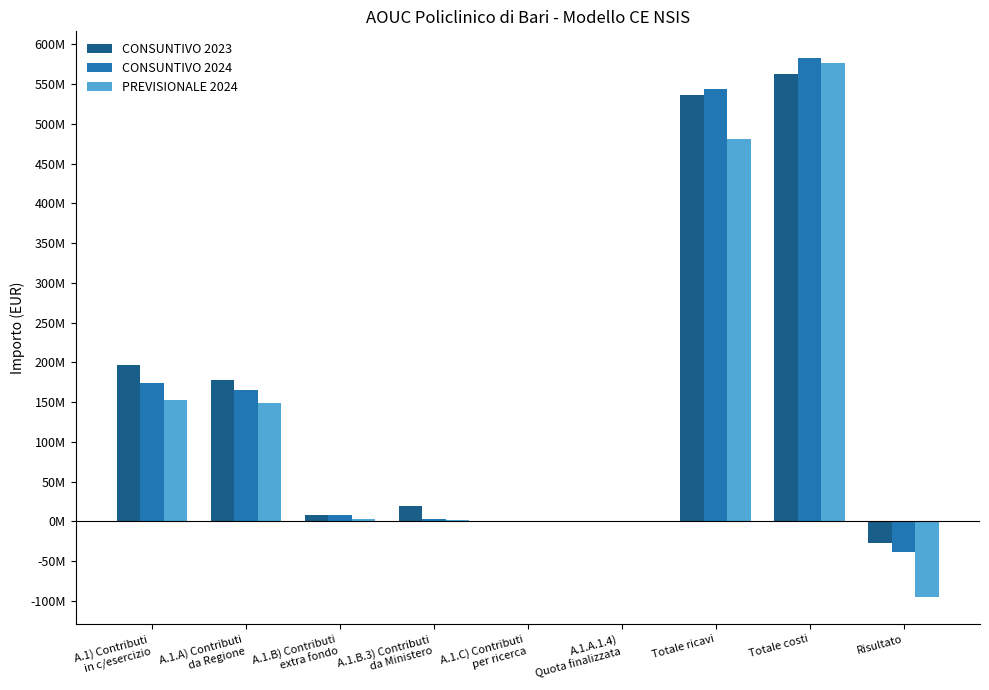

At how many categories does at least one series exceed 422409525?

2